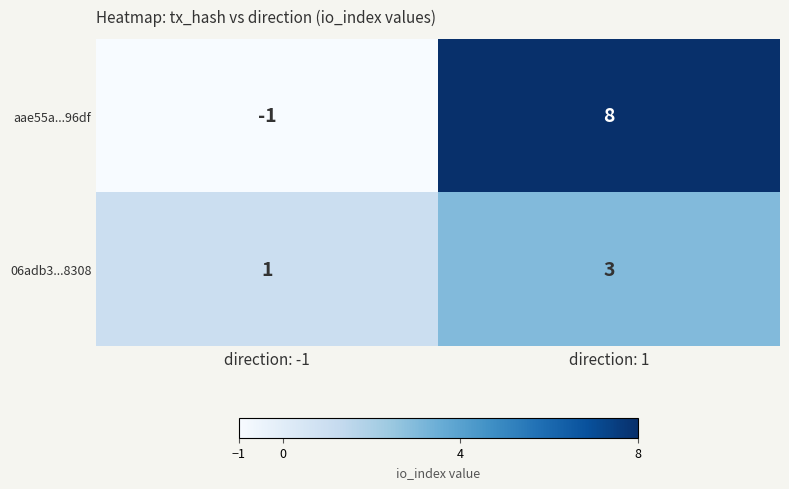

Which label corresponds to the smallest value in the chart?

direction: -1